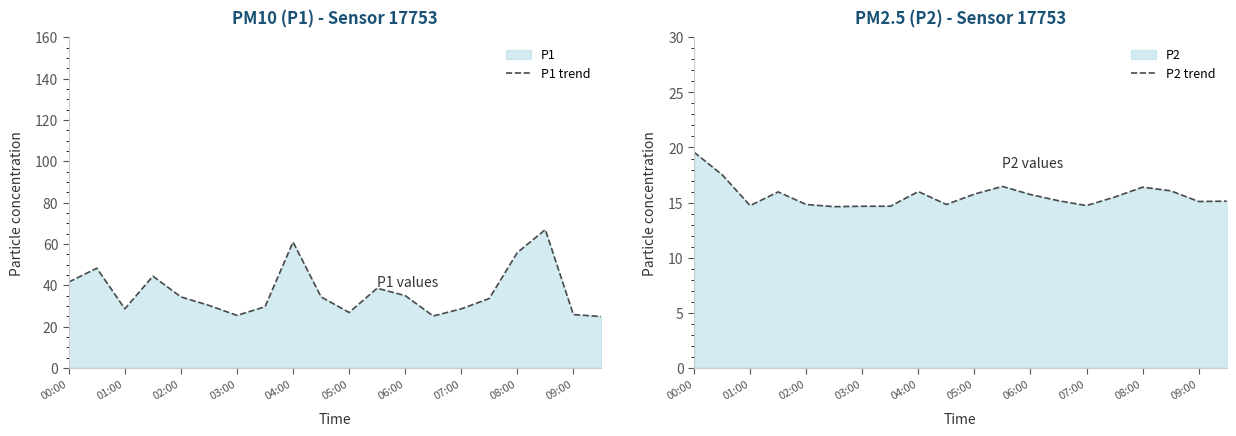

The P1 trend series shows 14.6 at 02:00. True or false?

False